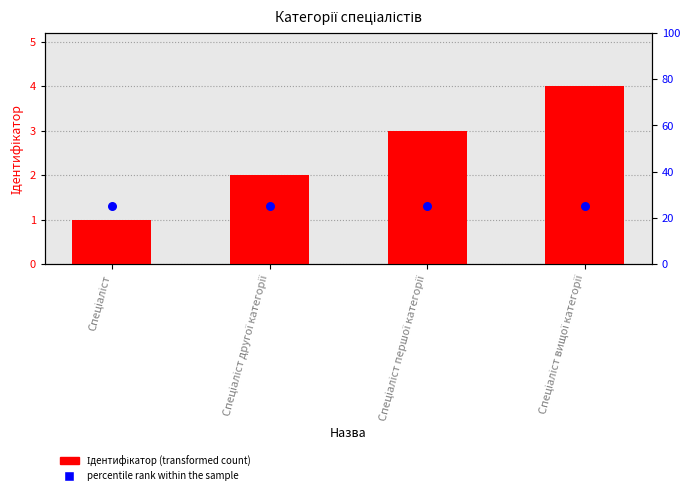

Which series reaches the minimum Y coordinate?

Ідентифікатор